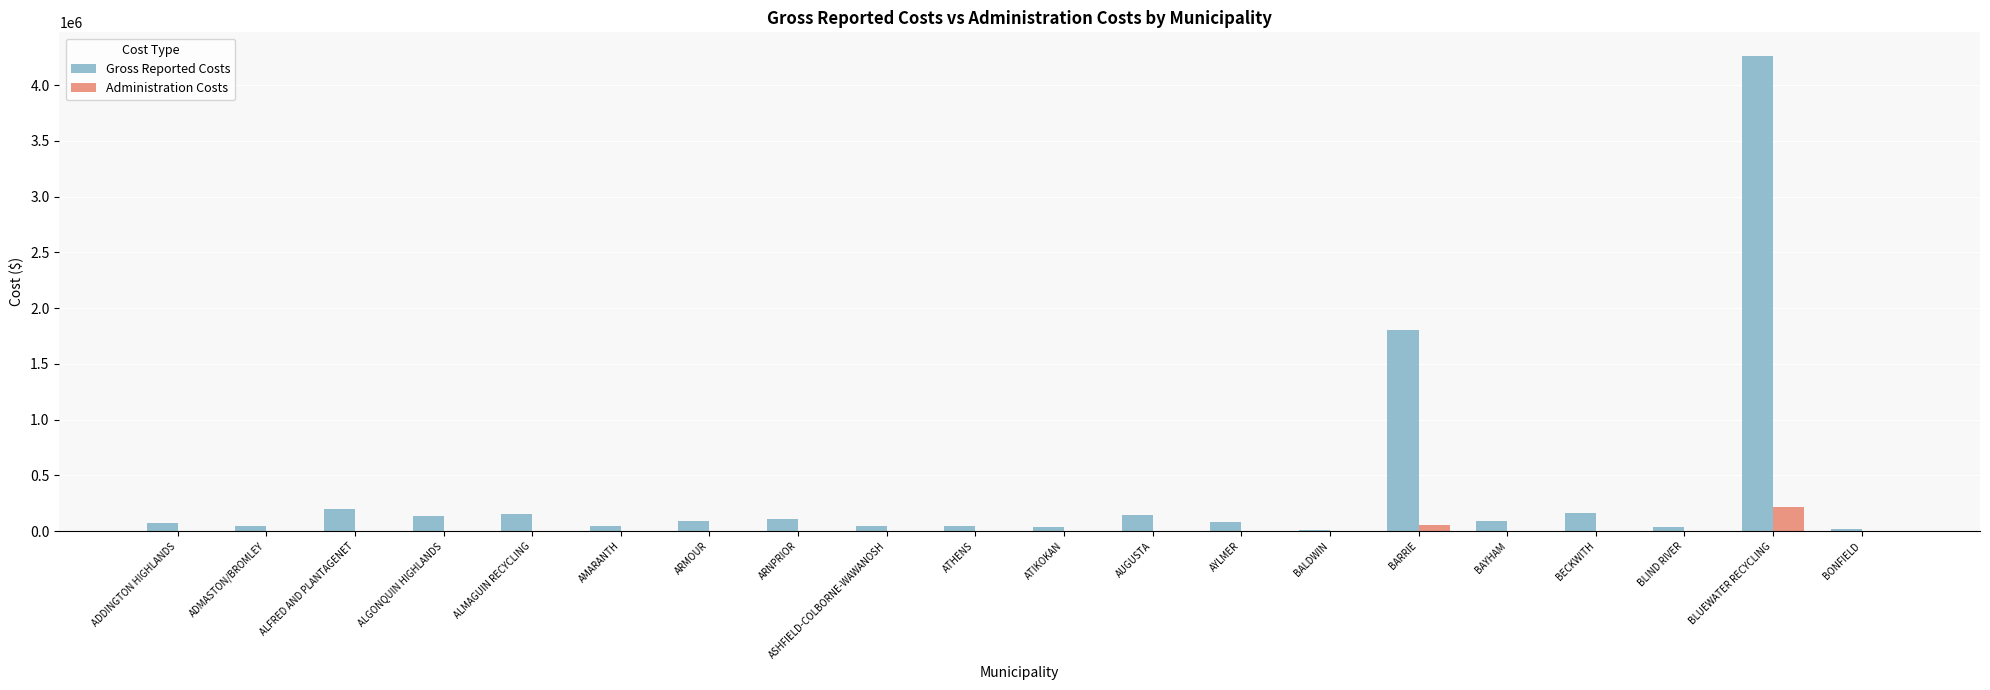

Are the bars grouped side by side (vs. stacked)?

Yes